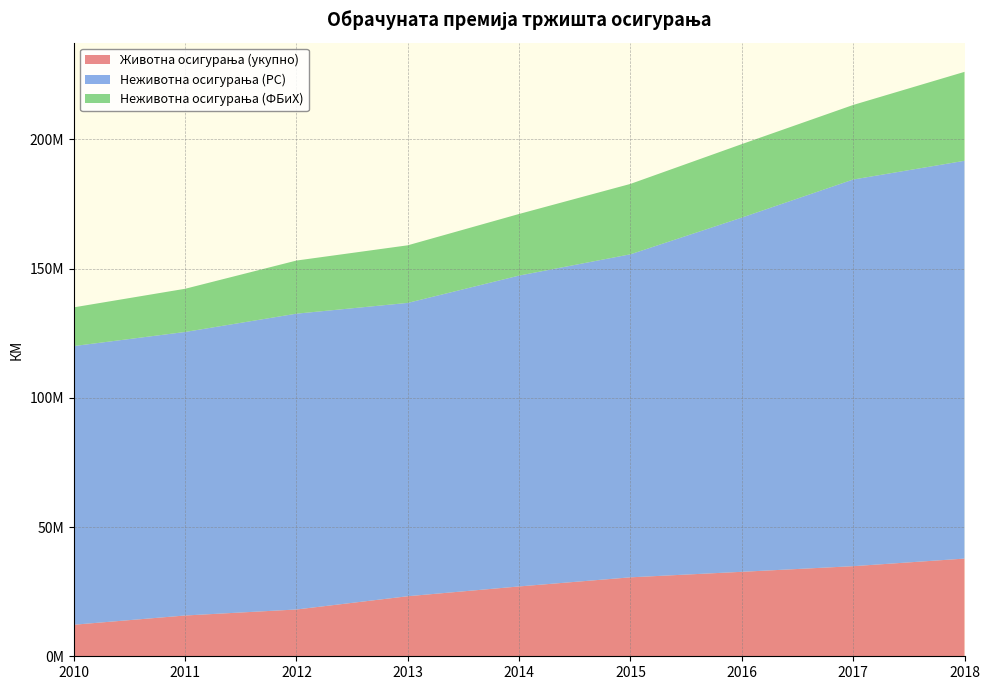

Reading left to right, what are all the values shown in this chart?

Животна осигурања (укупно): 2010=12200512	2011=15776621	2012=18103496	2013=23235927	2014=27021842	2015=30546005	2016=32679108	2017=34858995	2018=37792973
Неживотна осигурања (РС): 2010=107817217	2011=109693056	2012=114445939	2013=113484913	2014=120270533	2015=124977306	2016=137049768	2017=149588494	2018=153902365
Неживотна осигурања (ФБиХ): 2010=14970404	2011=16708825	2012=20548461	2013=22278002	2014=23830918	2015=27231416	2016=28419093	2017=28842603	2018=34404235